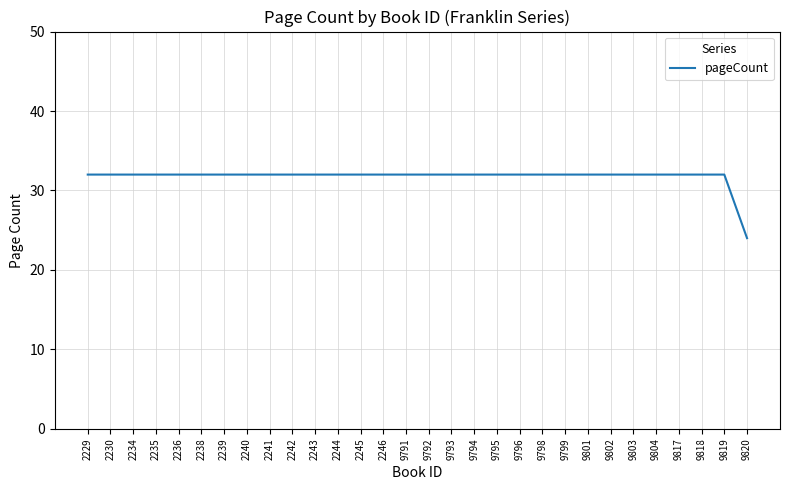

What is the smallest value displayed?

24